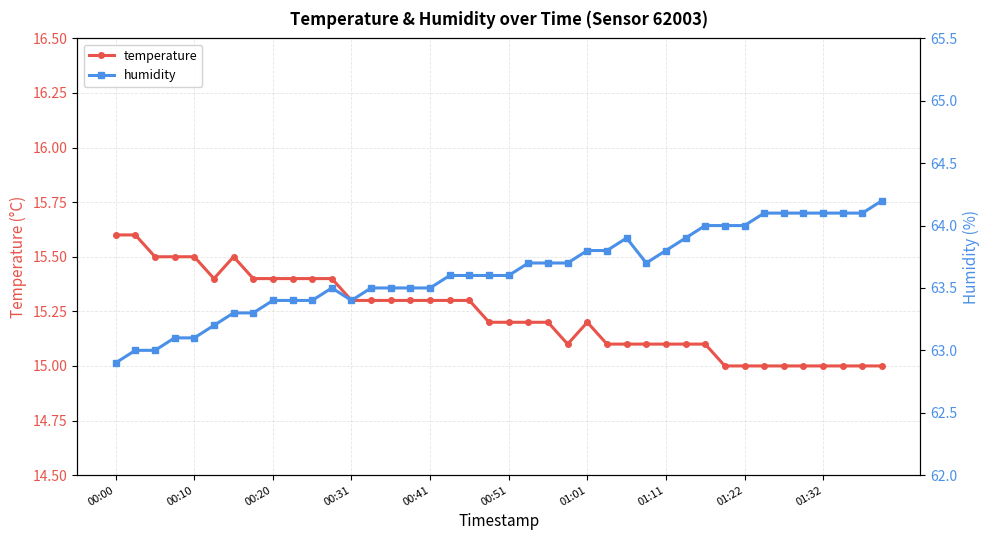

What is the approximate value of humidity at 18?

63.6